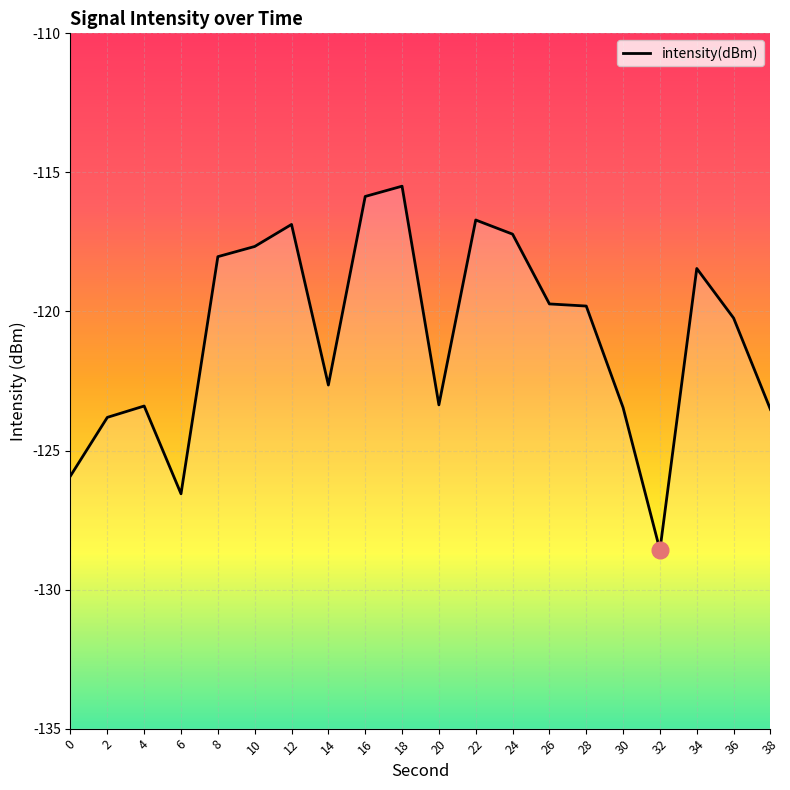

Reading left to right, list all the values displayed in this chart.

-125.9	-123.8	-123.4	-126.6	-118.0	-117.7	-116.9	-122.6	-115.9	-115.5	-123.4	-116.7	-117.2	-119.7	-119.8	-123.5	-128.6	-118.5	-120.2	-123.5